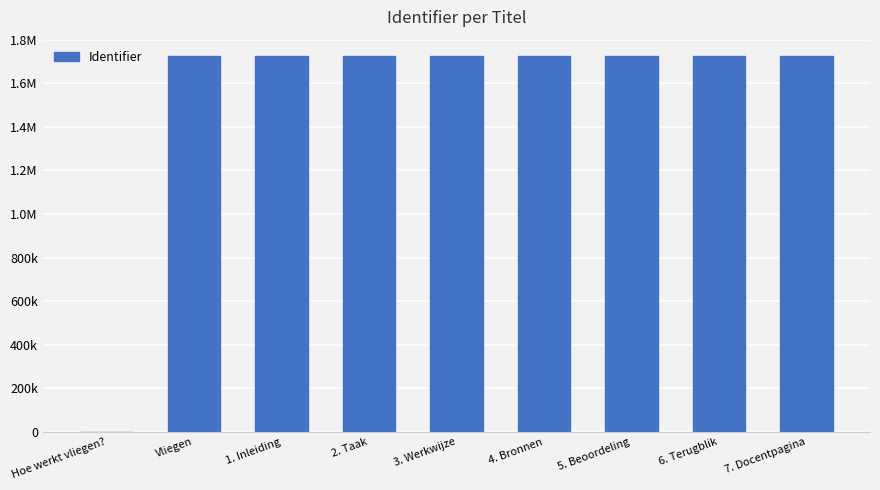

Reading left to right, list all the values displayed in this chart.

Hoe werkt vliegen?=0	Vliegen=1724352	1. Inleiding=1724355	2. Taak=1724358	3. Werkwijze=1724360	4. Bronnen=1724362	5. Beoordeling=1724364	6. Terugblik=1724366	7. Docentpagina=1724368